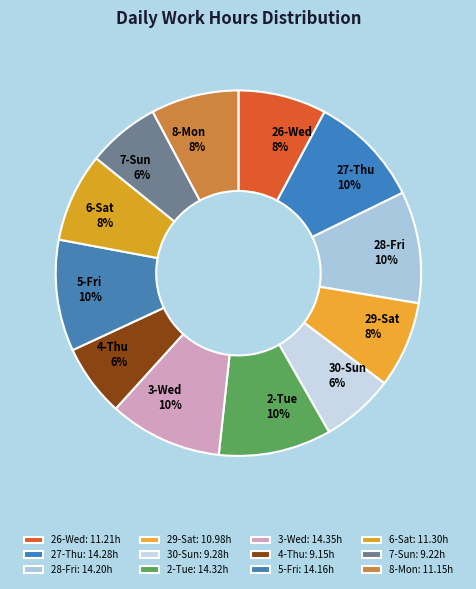

To the nearest percent, what percentage of the pie is 26-Wed?

8%